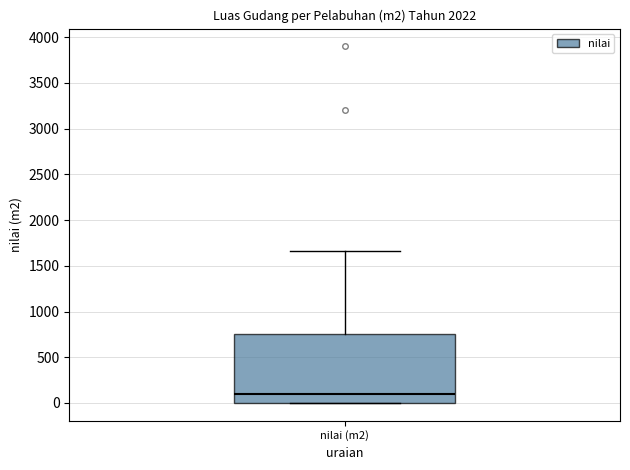

Where is the lower edge of the box for nilai (m2) on the y-axis? The values are not printed on the chart, so give them approximately, as read against the axis.

0